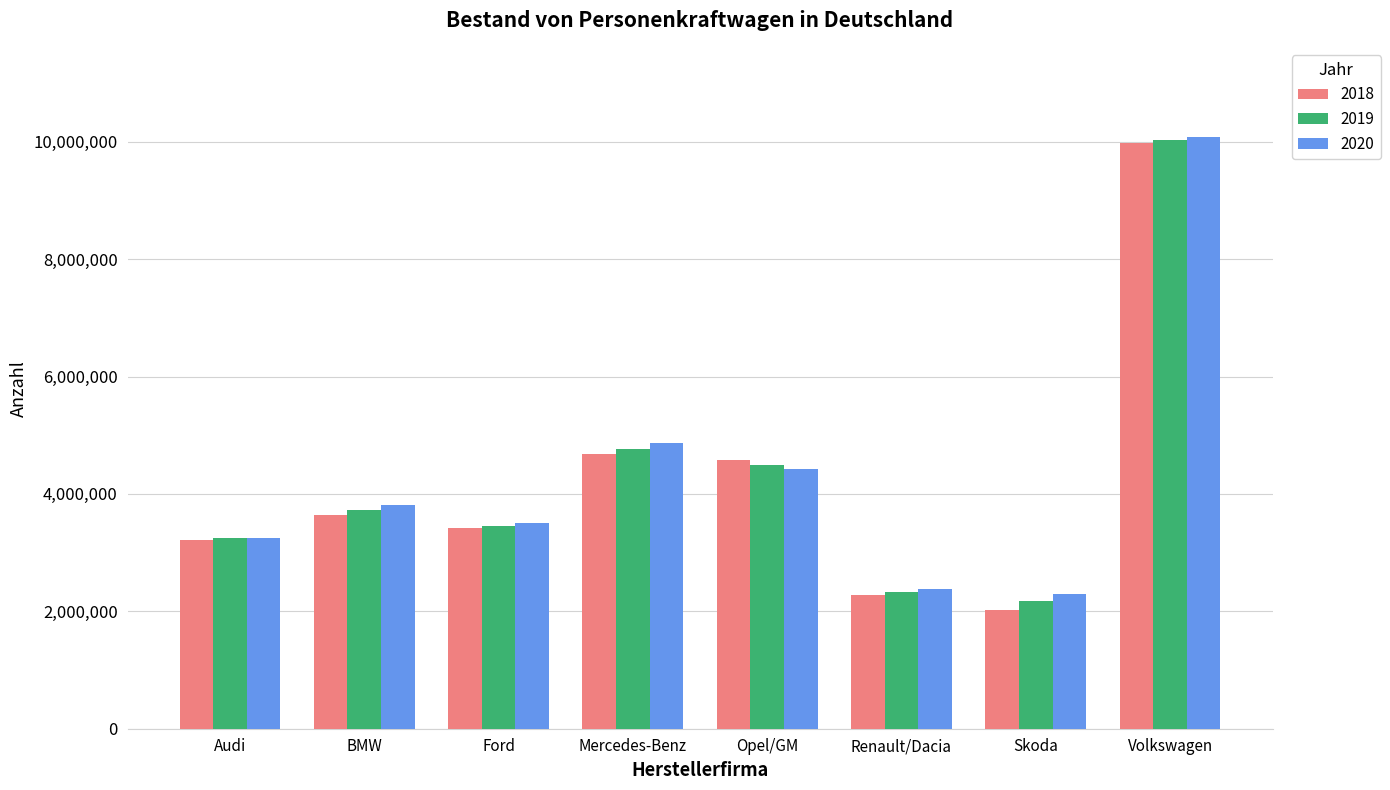

At which category is the sum across all series the highest?

Volkswagen